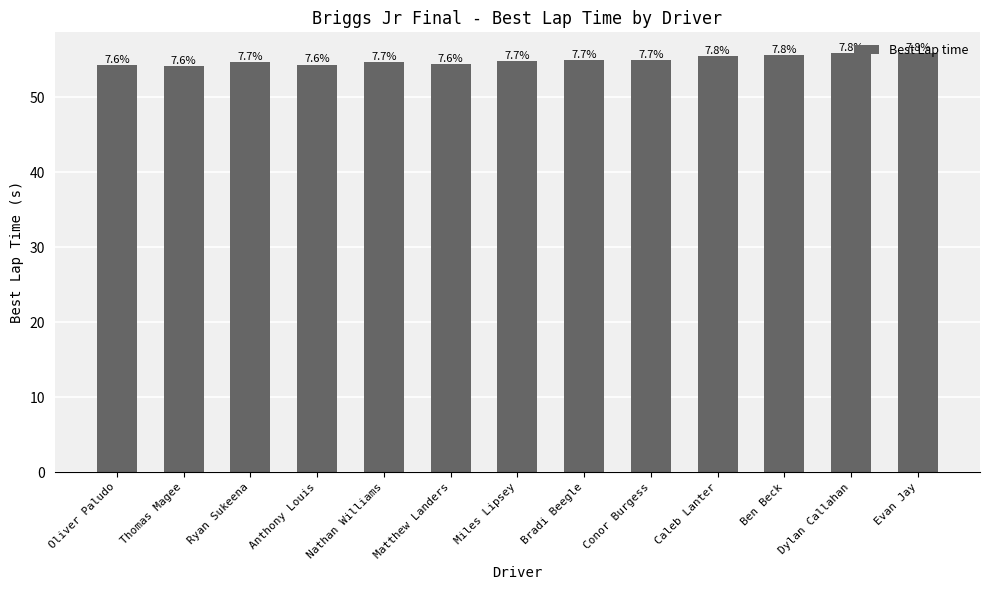

At which category does the chart reach its minimum across all series?

Thomas Magee